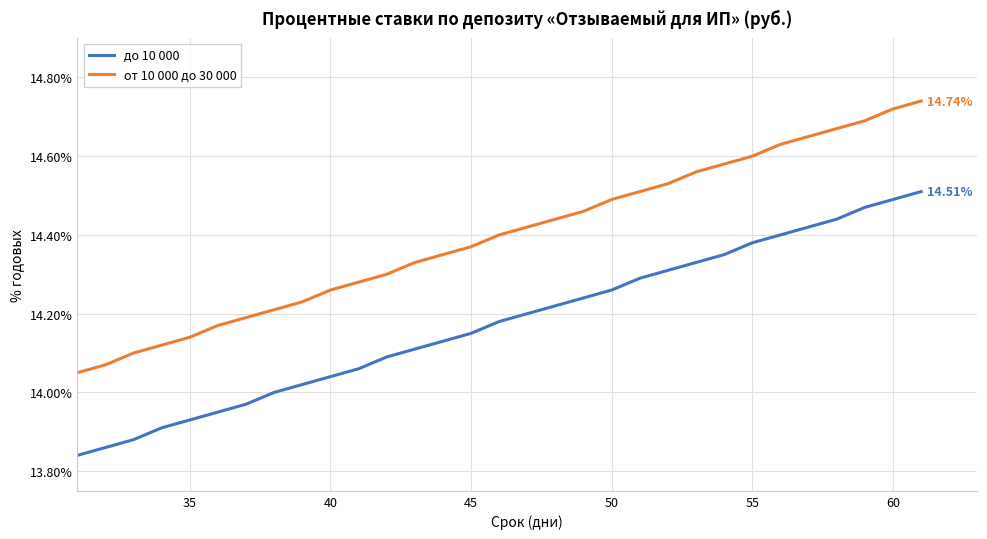

What is the difference between the maximum and minimum values in the до 10 000 series?

0.7